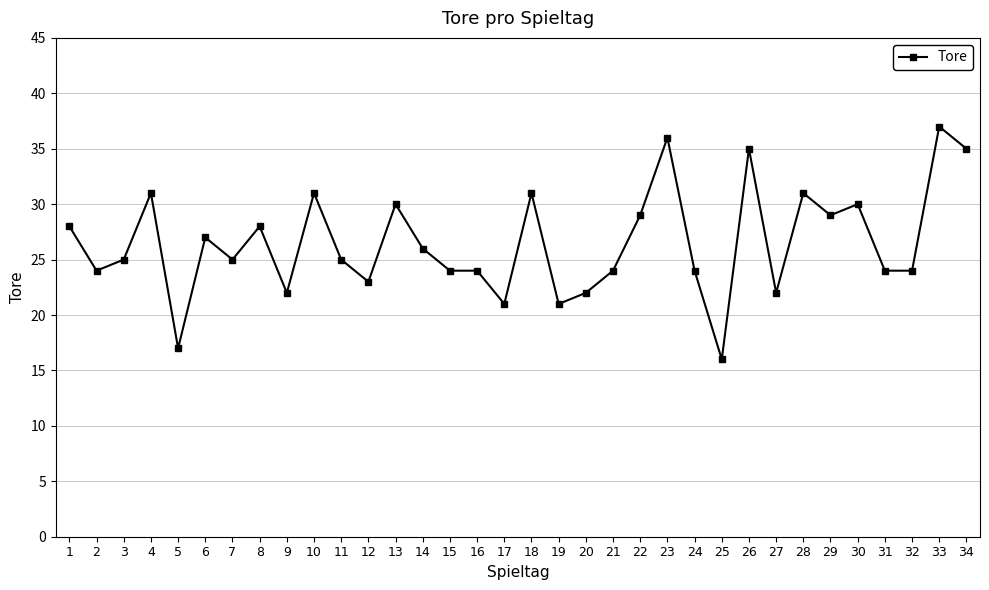

Reading left to right, what are all the values shown in this chart?

28	24	25	31	17	27	25	28	22	31	25	23	30	26	24	24	21	31	21	22	24	29	36	24	16	35	22	31	29	30	24	24	37	35